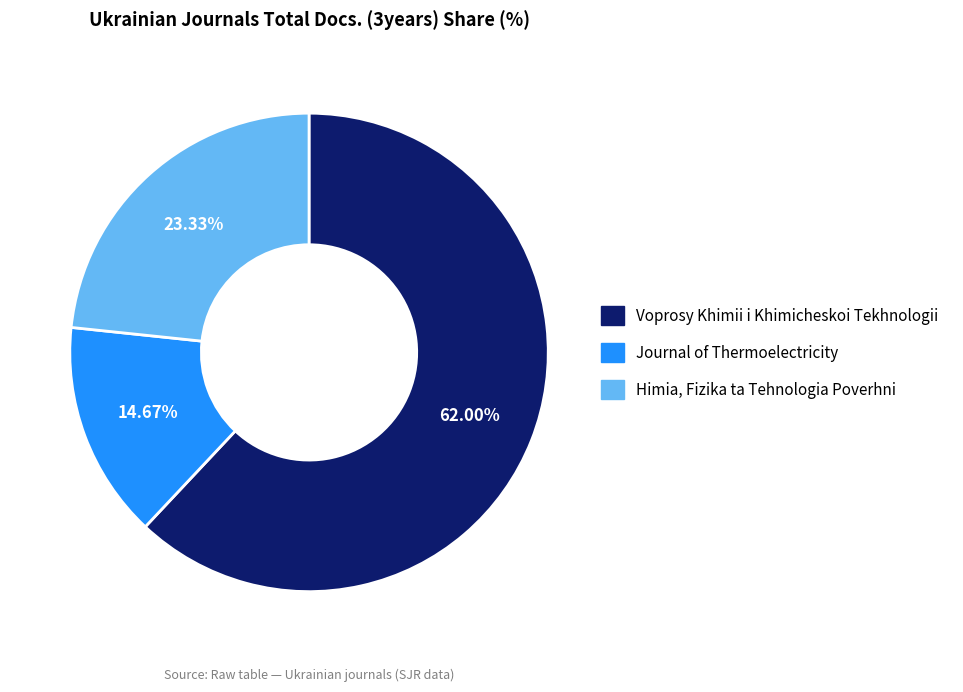

Which has a higher value, Journal of Thermoelectricity or Voprosy Khimii i Khimicheskoi Tekhnologii?

Voprosy Khimii i Khimicheskoi Tekhnologii